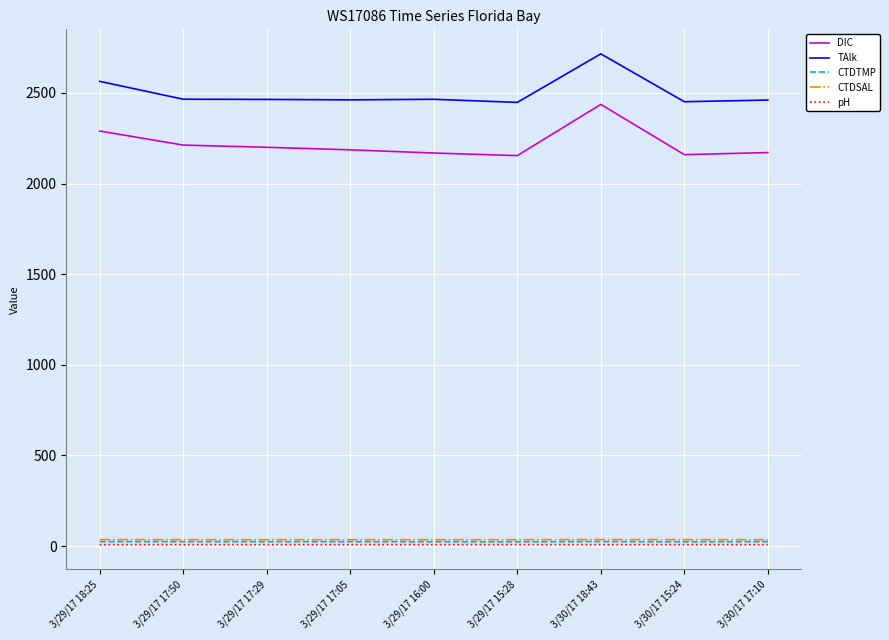

What position from the left is 3/29/17 17:05?

4